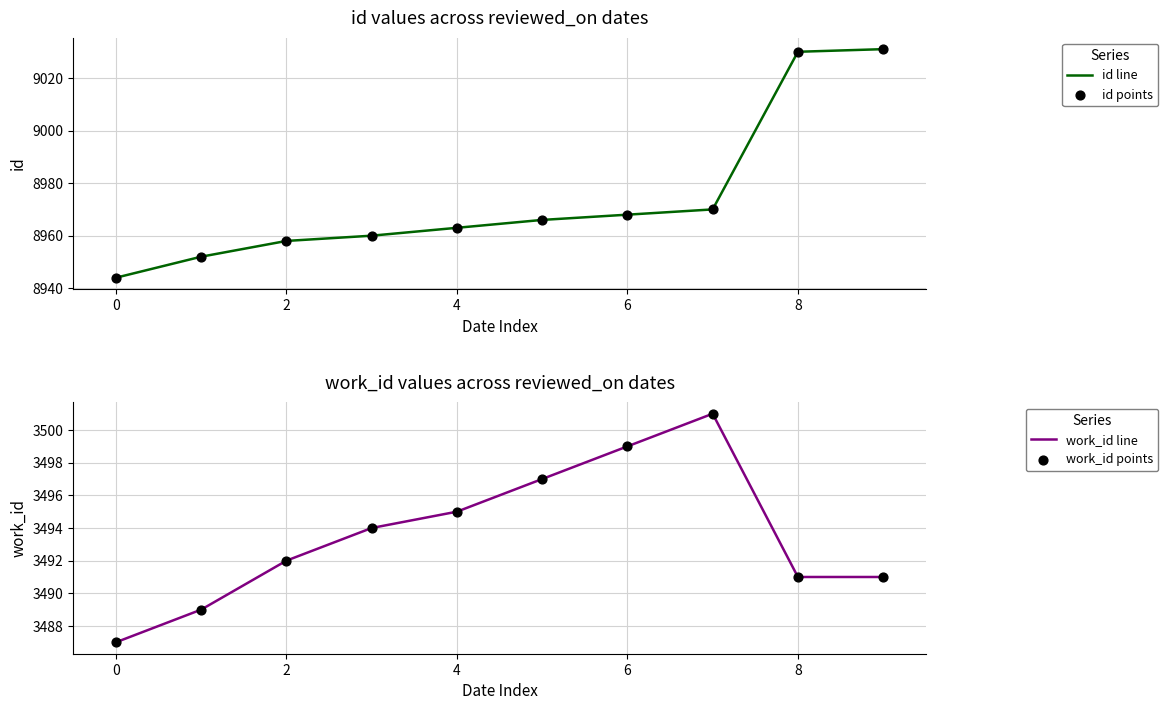

What is the lowest value of the id line series?

8944